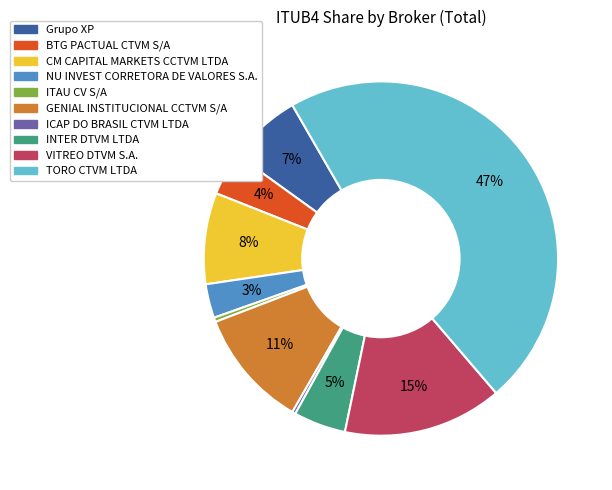

Count the number of slices in the pie.

10